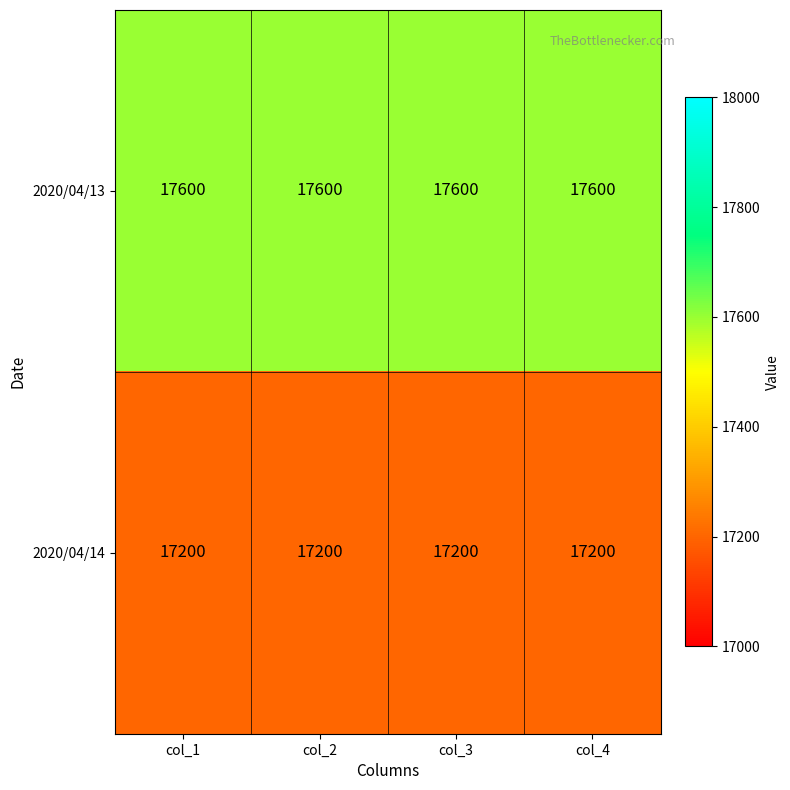

What is the total value across all series at col_3?

34800